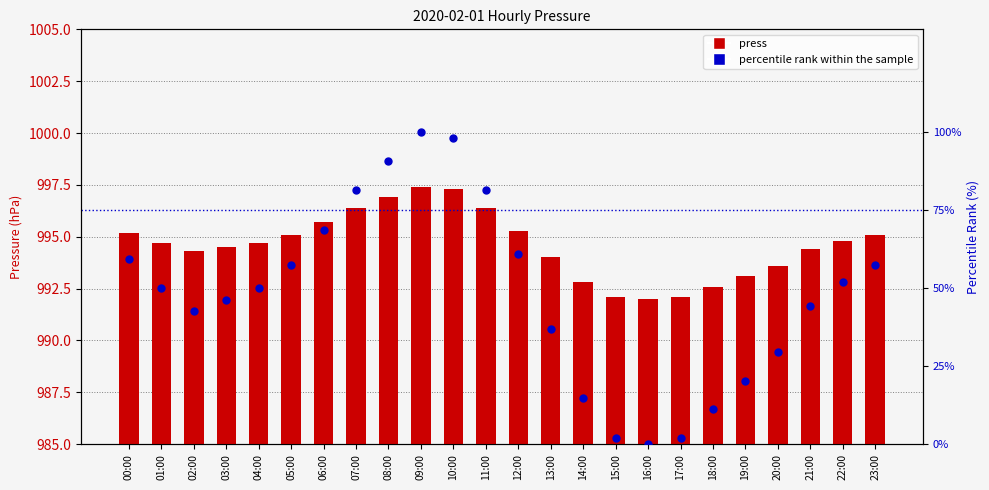

At how many categories does at least one series exceed 608?

24